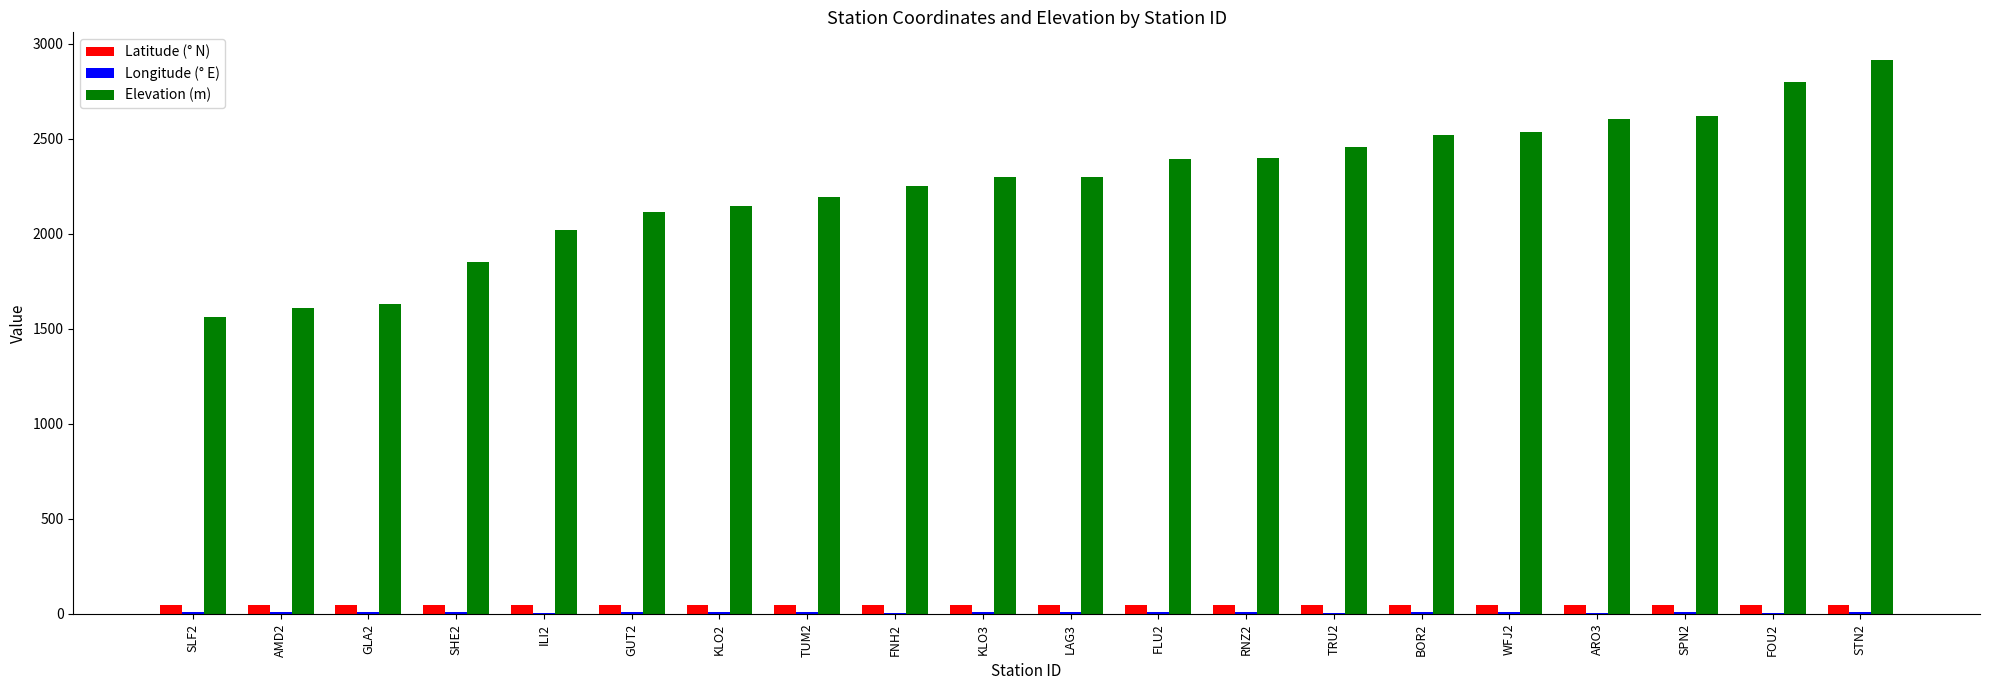

What is the sum of all Elevation (m) values?

45225.0